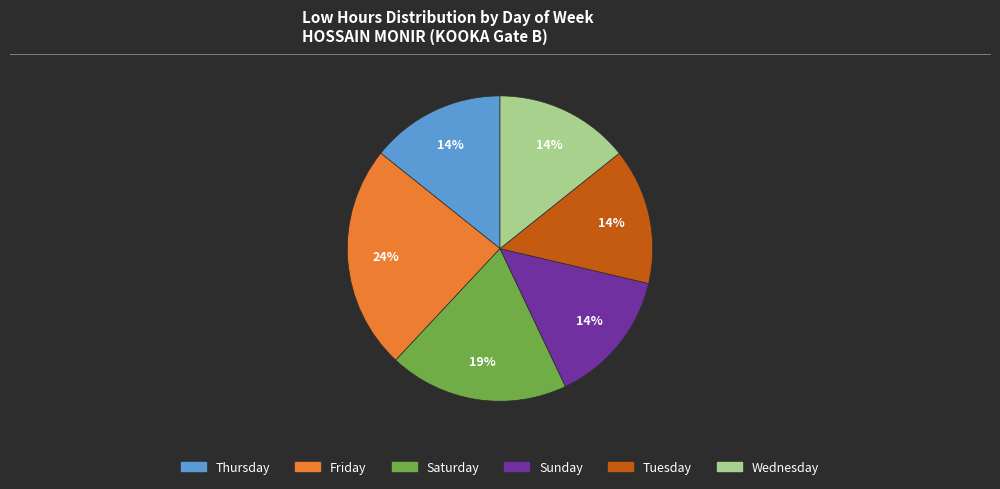

Is there a majority slice in this chart?

No